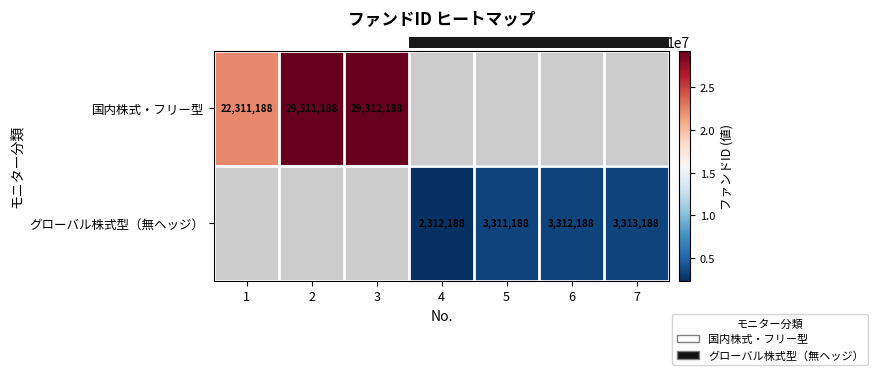

True or false: row_1 has a value of 5285426.1 at 5.

False